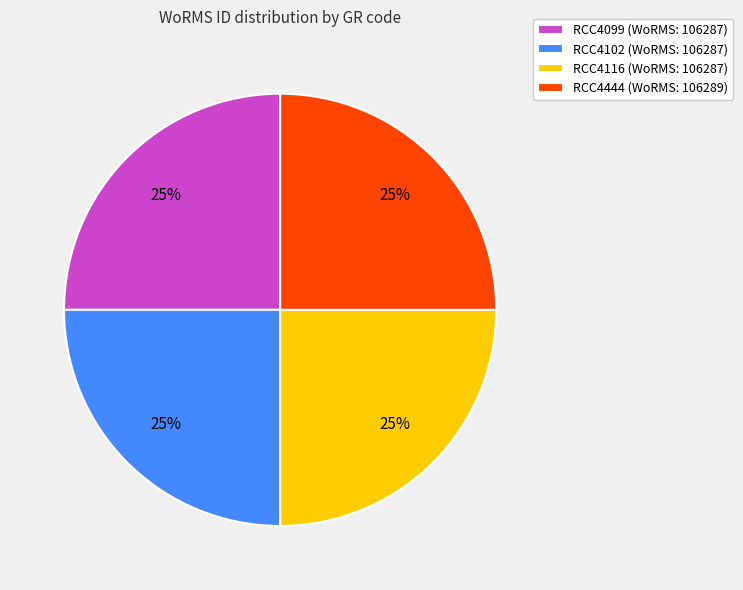

The RCC4102 slice represents 15% of the pie. True or false?

False